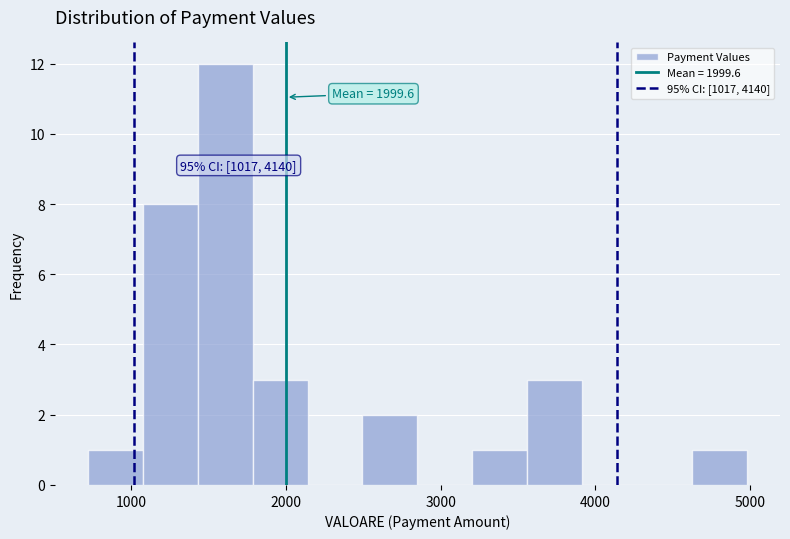

Around what value on the x-axis is the tallest bar? Give the approximate position of its centre, as read against the axis.

1600